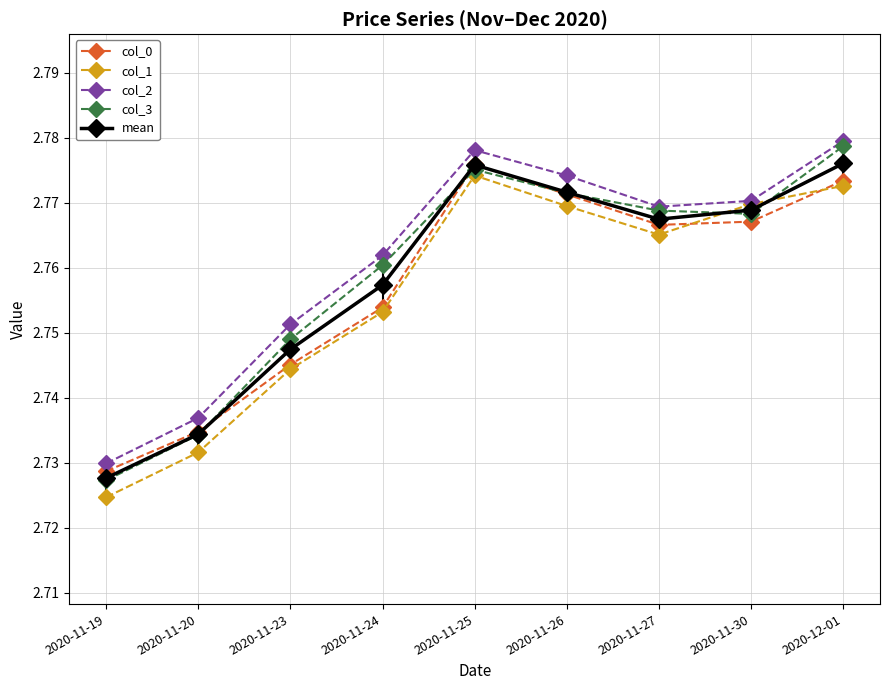

Which series changed the most between 2020-11-25 and 2020-11-26?

col_1